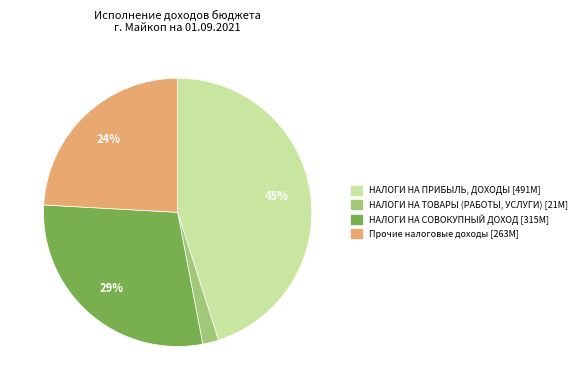

To the nearest percent, what is the difference between the largest and smallest slice percentages?

43%